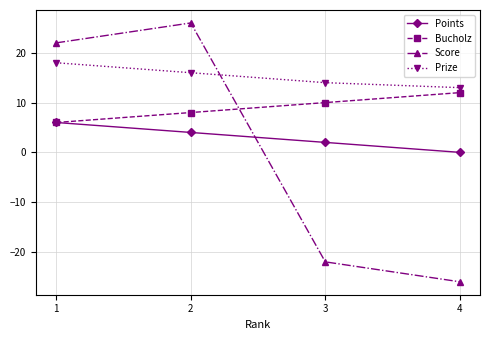

The value of Prize at 4 is 7. True or false?

False